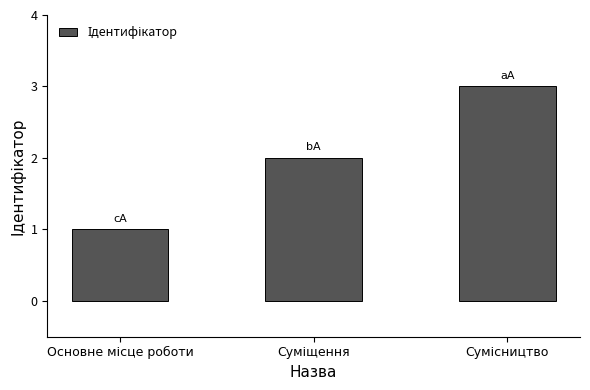

Count the values in the range 1 to 3.

3